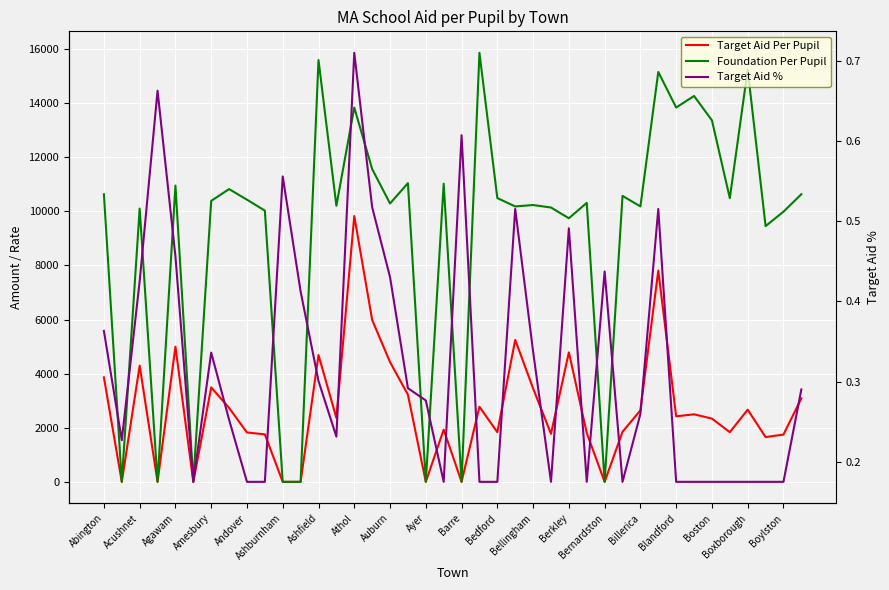

How many interior local peaks does the Target Aid % series have?

9